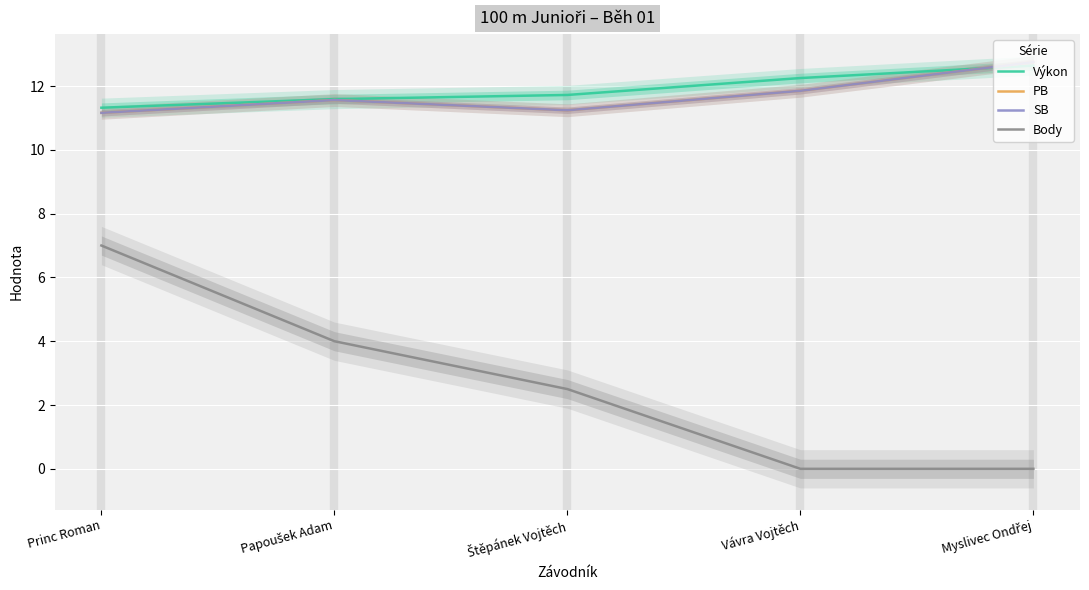

Between Myslivec Ondřej and Vávra Vojtěch, which is larger?

Myslivec Ondřej